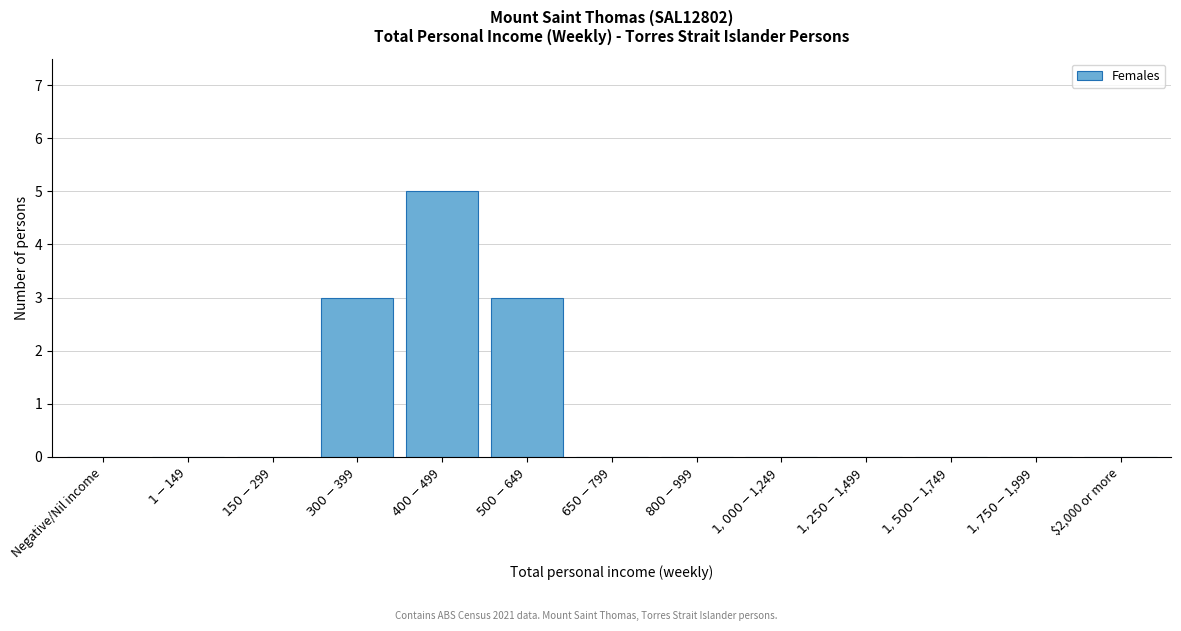

What is the maximum value shown in the chart?

5